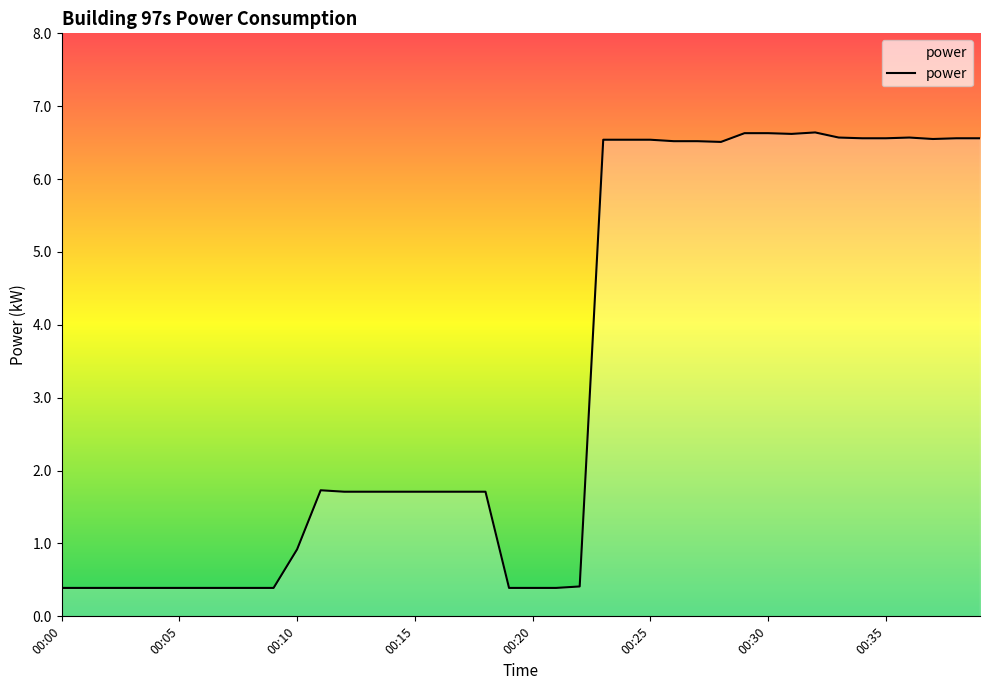

What is the minimum value shown in the chart?

0.4